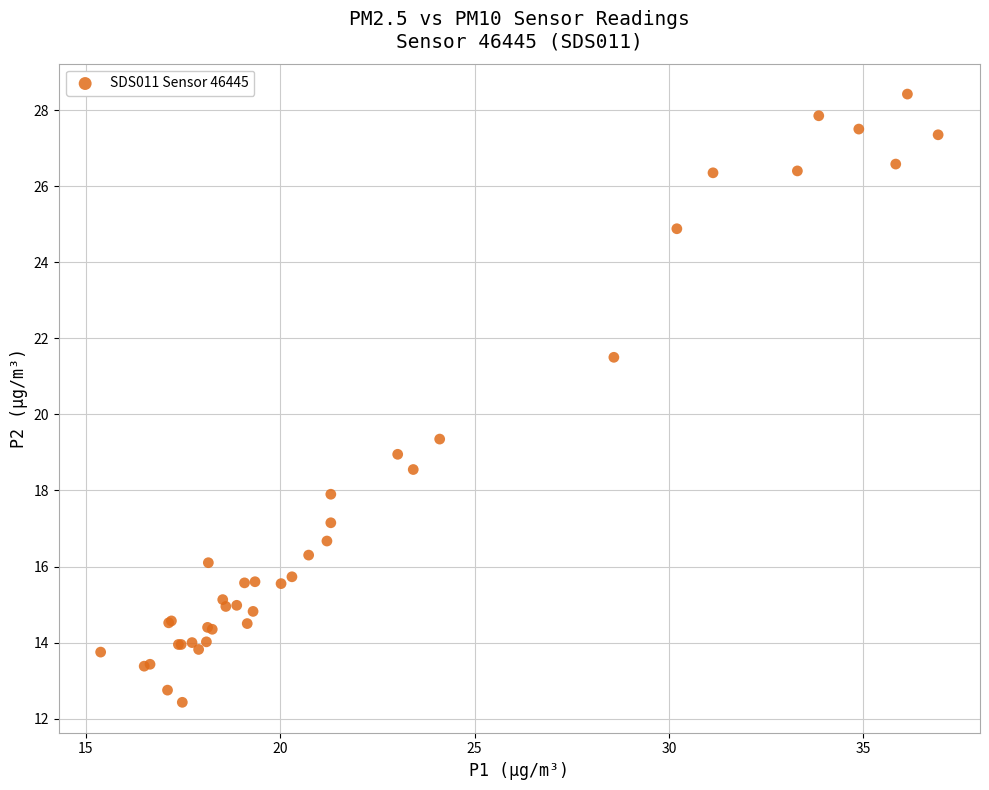

What Y value in the scatter plot is closest to 20?

19.4